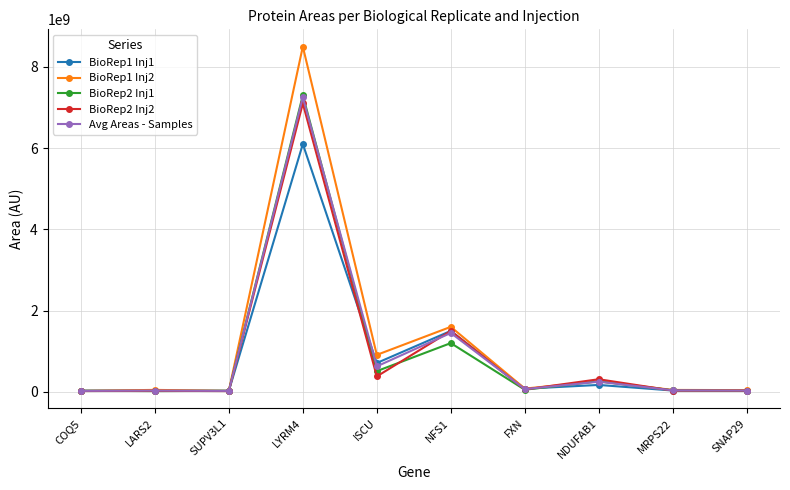

What is the sum of the BioRep1 Inj1 values at SUPV3L1 and MRPS22?

57000000